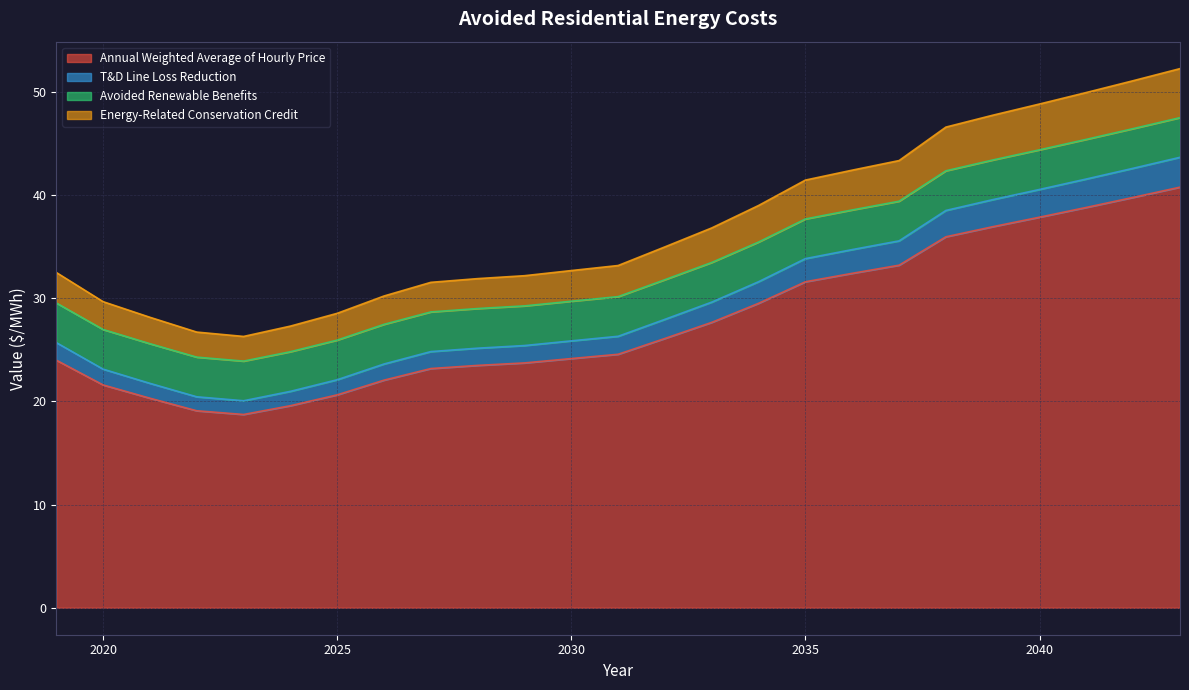

What is the maximum value for Annual Weighted Average of Hourly Price?

40.7